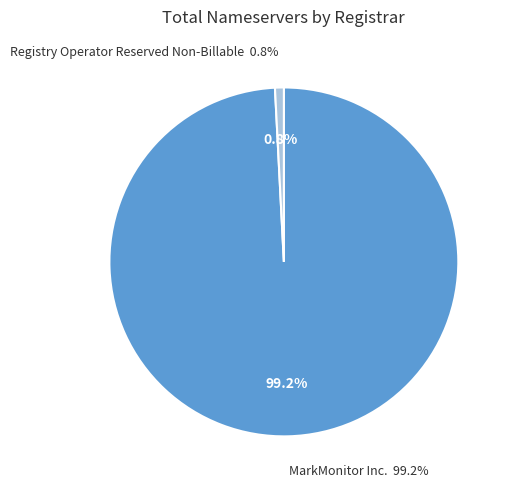

To the nearest percent, what is the difference between the MarkMonitor Inc. and Registry Operator Reserved Non-Billable slice percentages?

98%